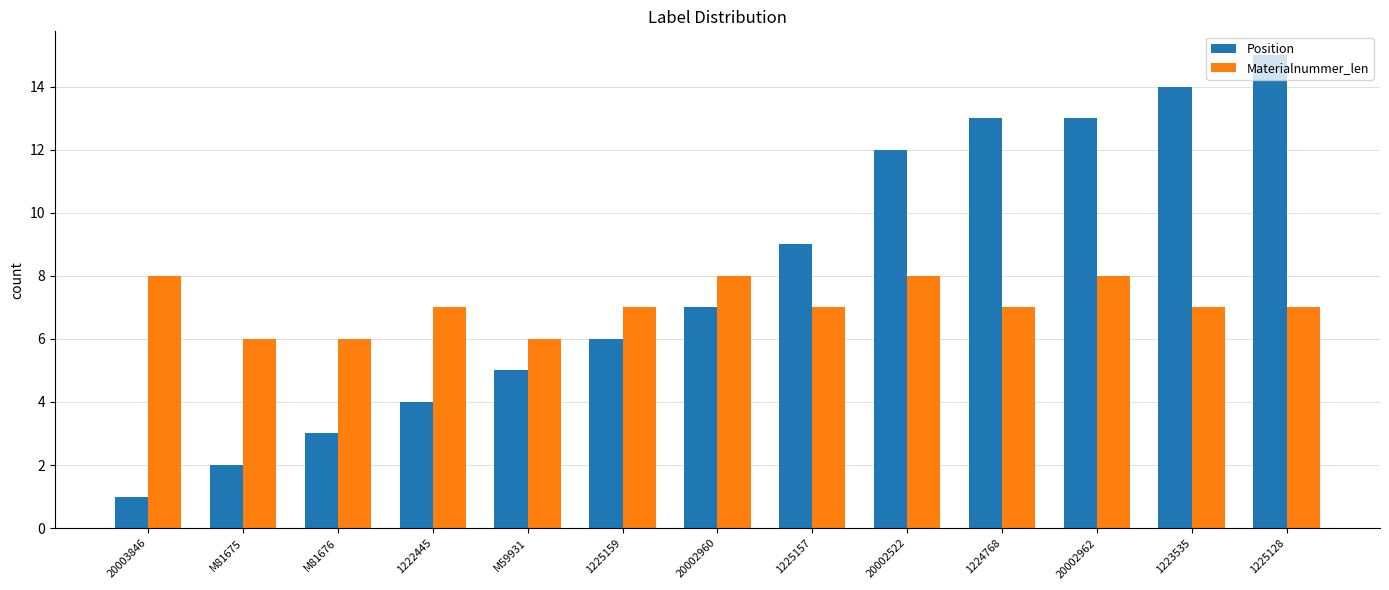

List the series in order of their overall mean, highest first.

Position, Materialnummer_len